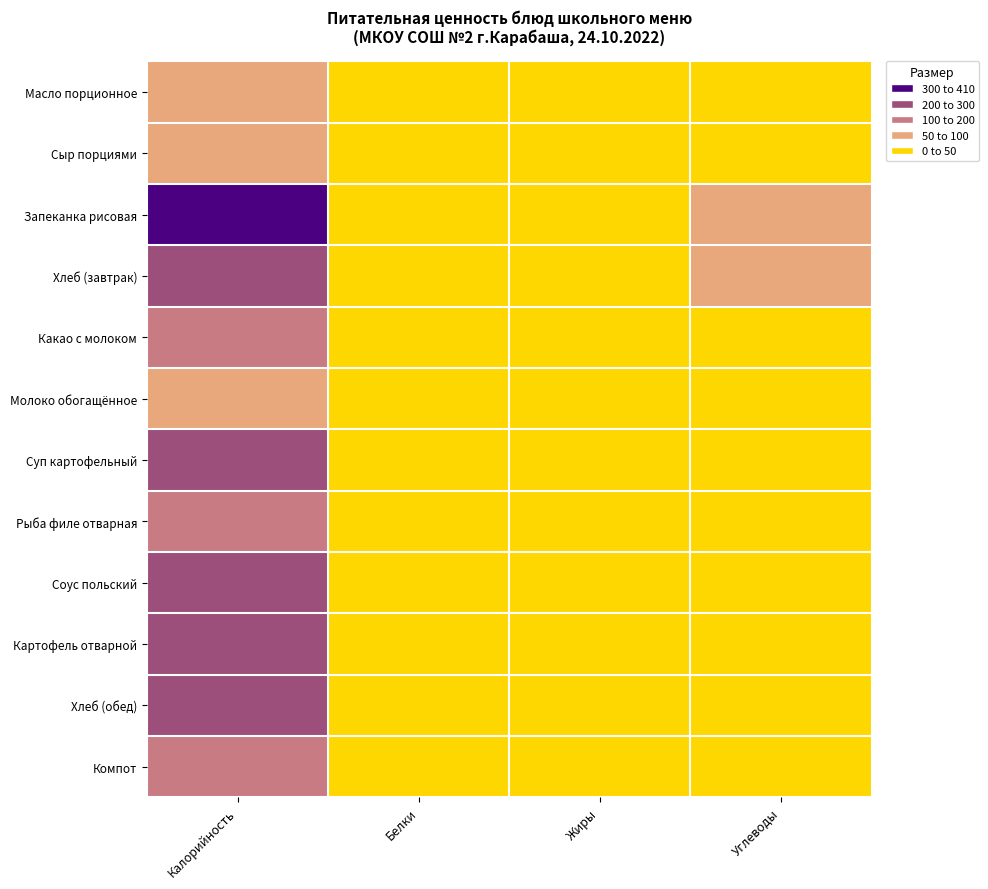

Count the number of data series in this chart.

12